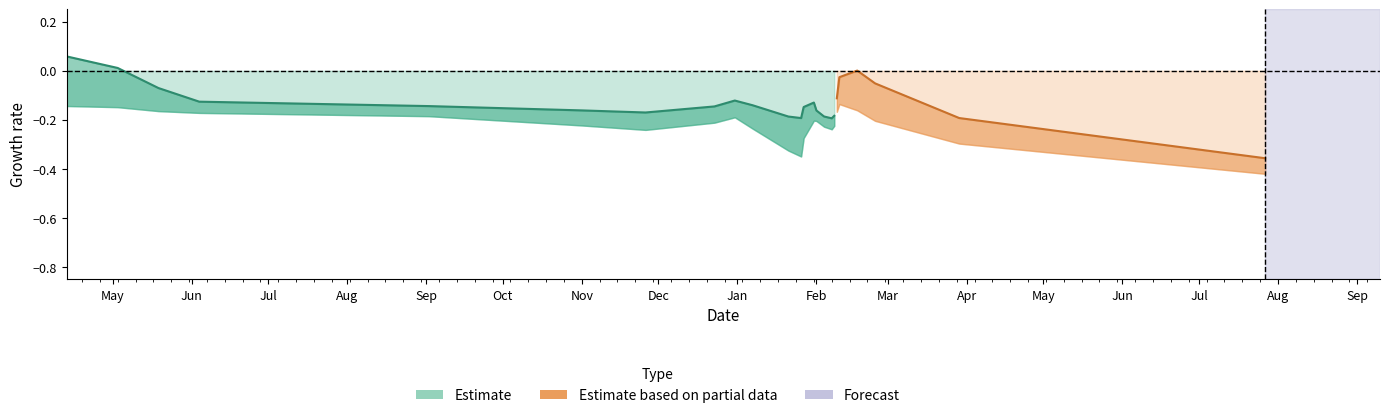

How many points are lower than both their immediate neighbors (excluding endpoints)?

3